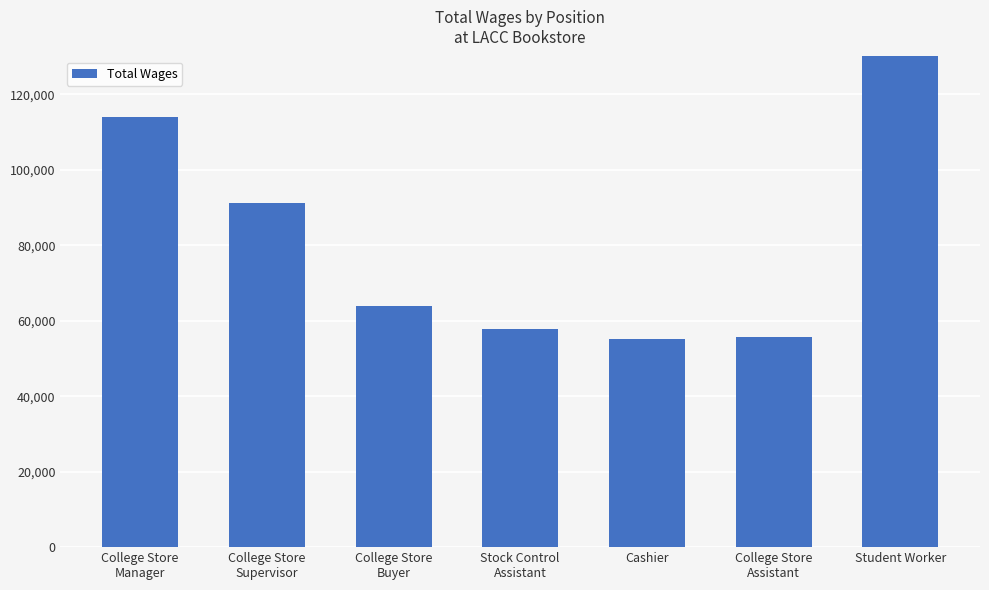

What is the label of the 4th bar from the right?

Stock Control
Assistant